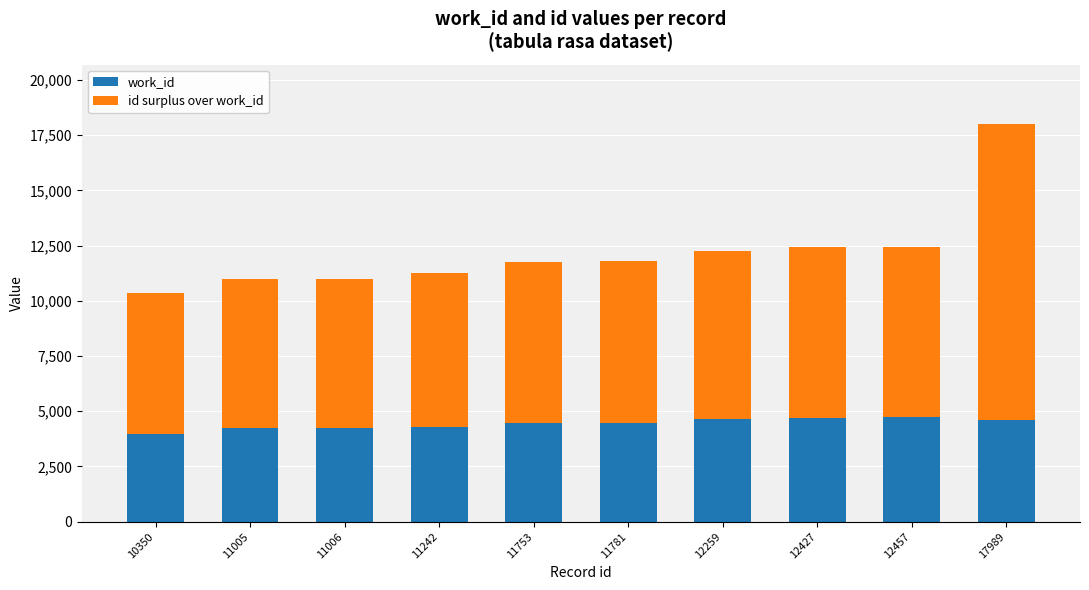

The value of work_id at 17989 is 7668. True or false?

False